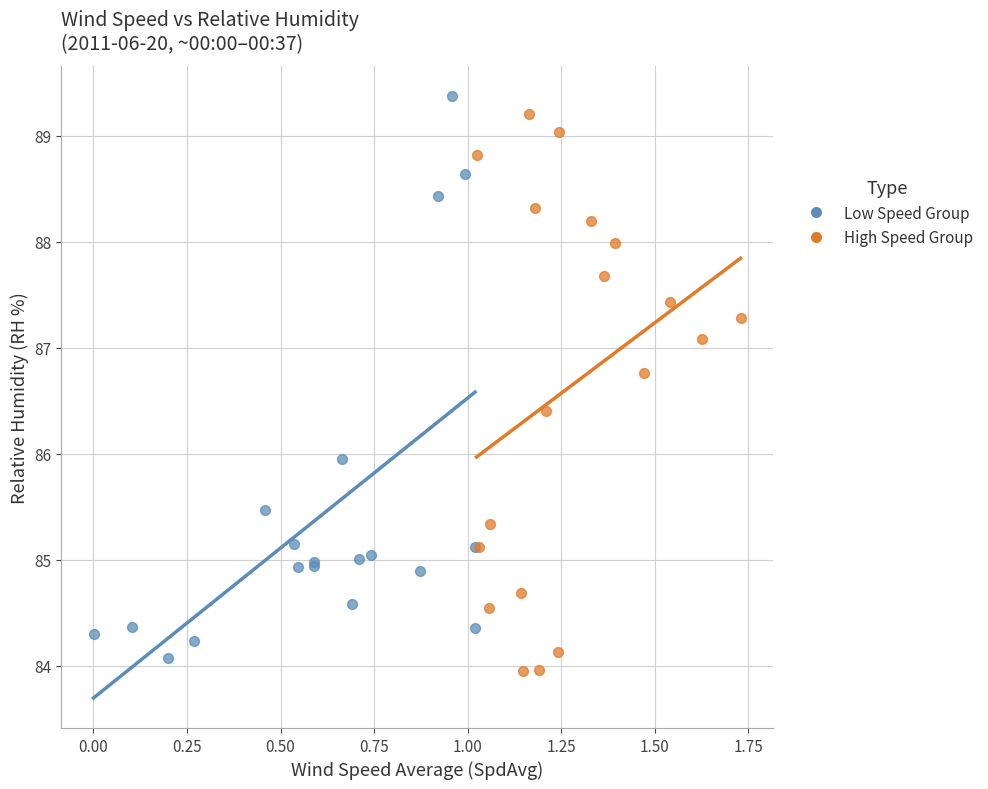

Which series reaches the minimum Y coordinate?

High Speed Group